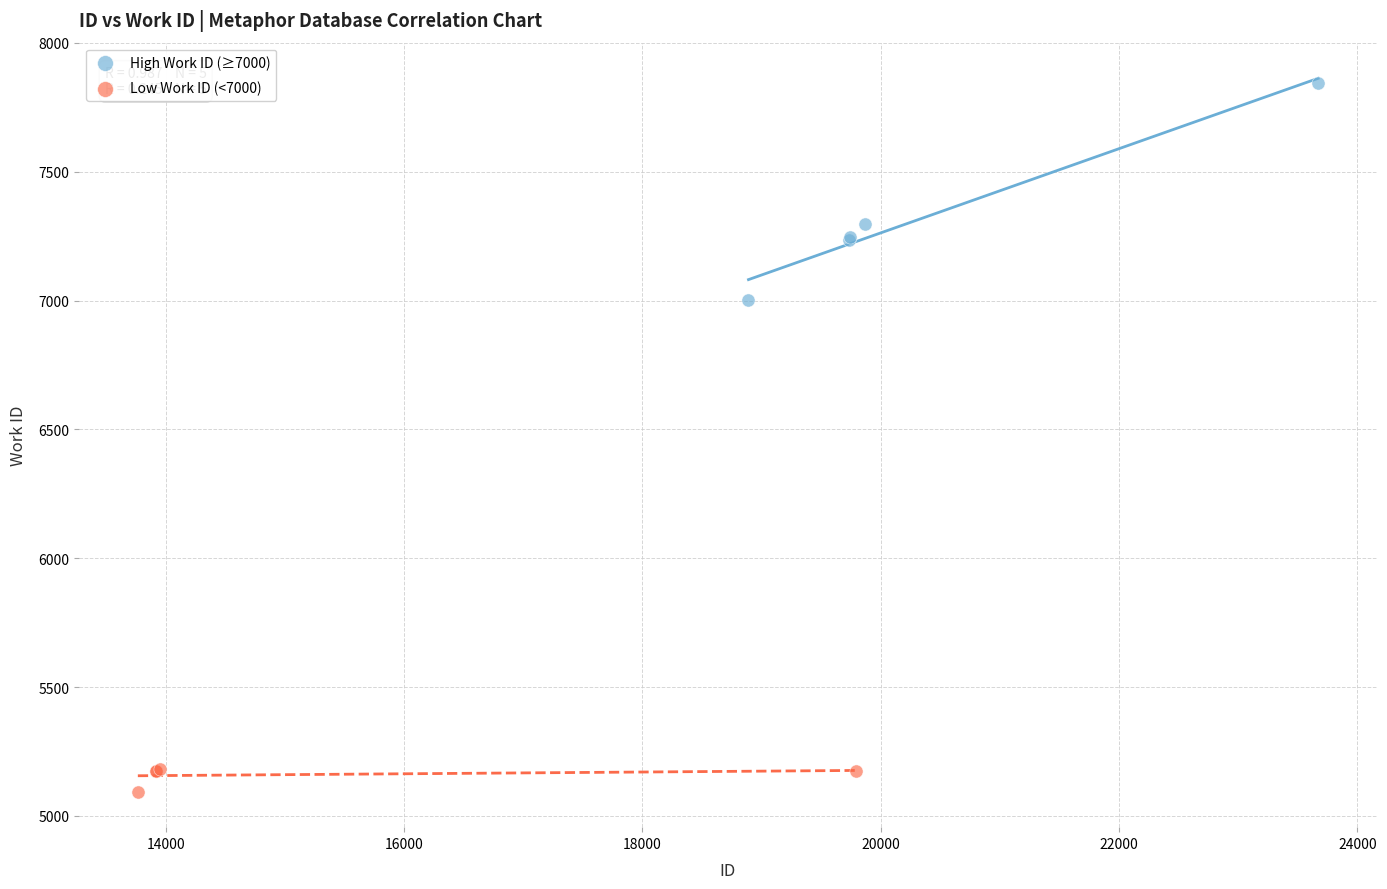

Which series has the largest Y range (max minus min)?

High Work ID (≥7000)